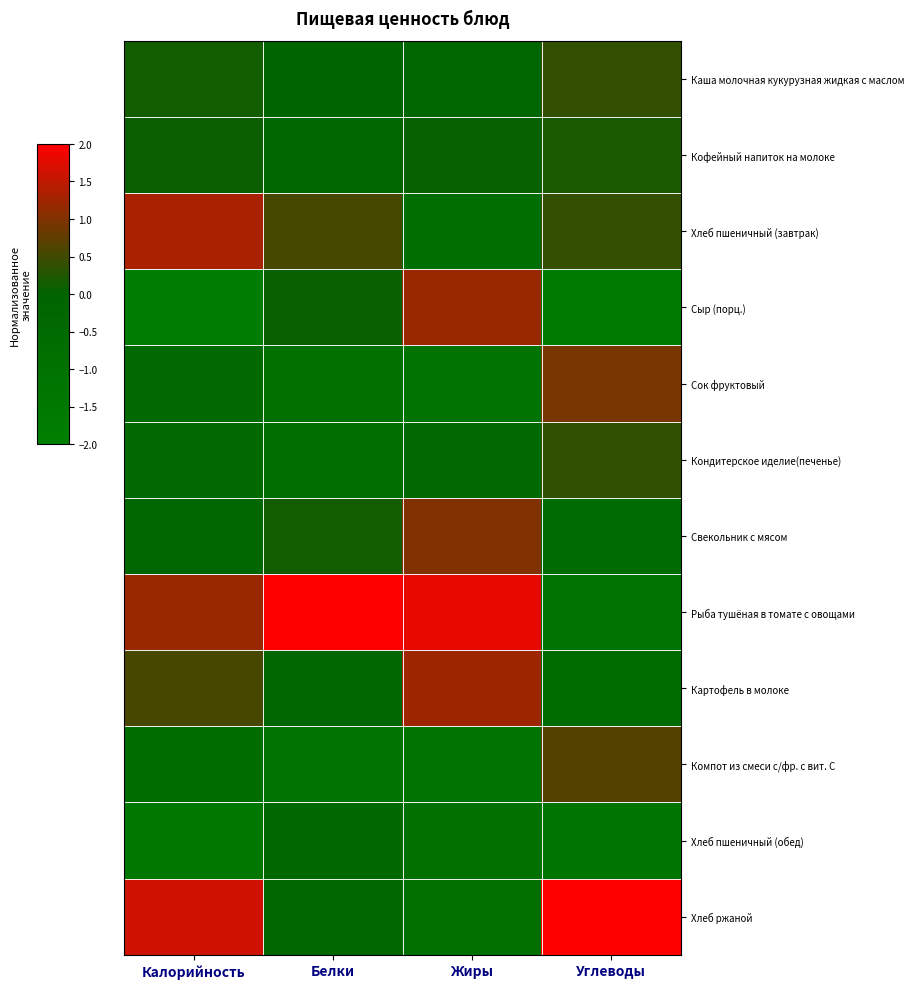

Which series has the widest spread of values?

Рыба тушёная в томате с овощами